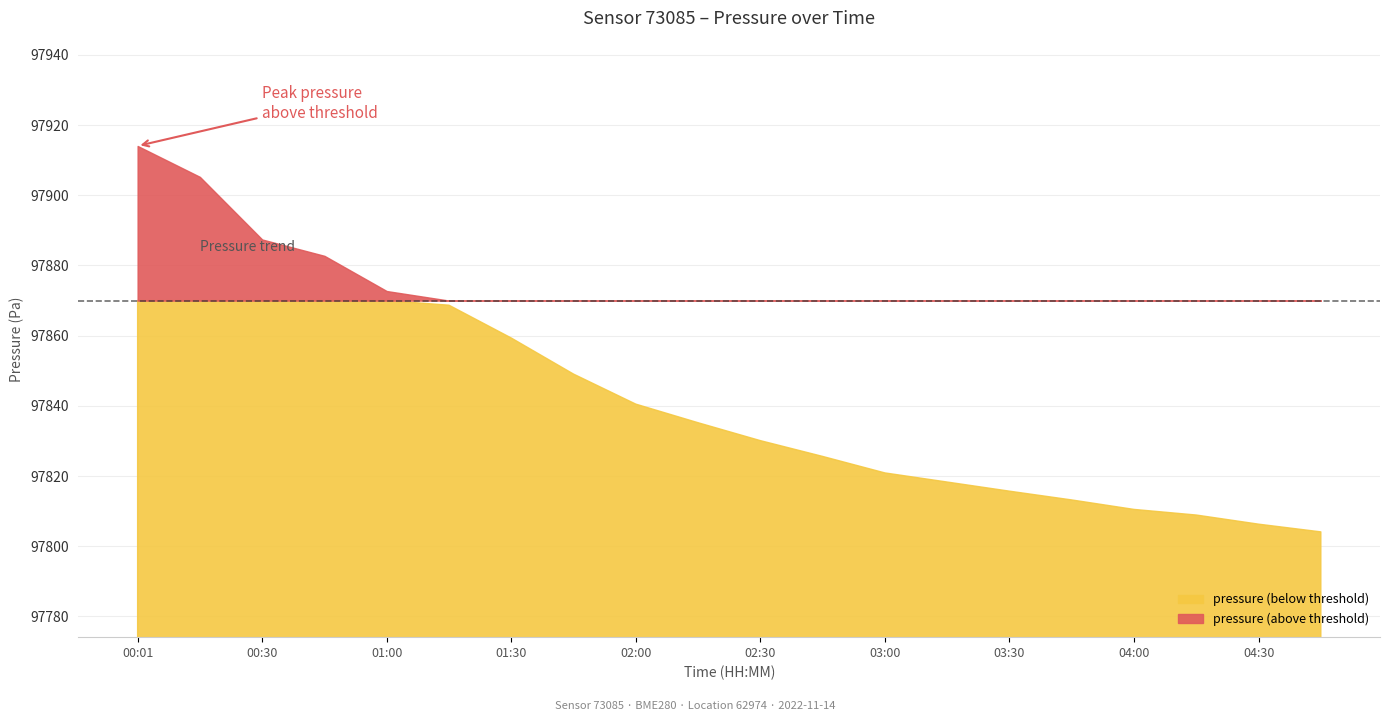

At which label does pressure reach its minimum?

04:45